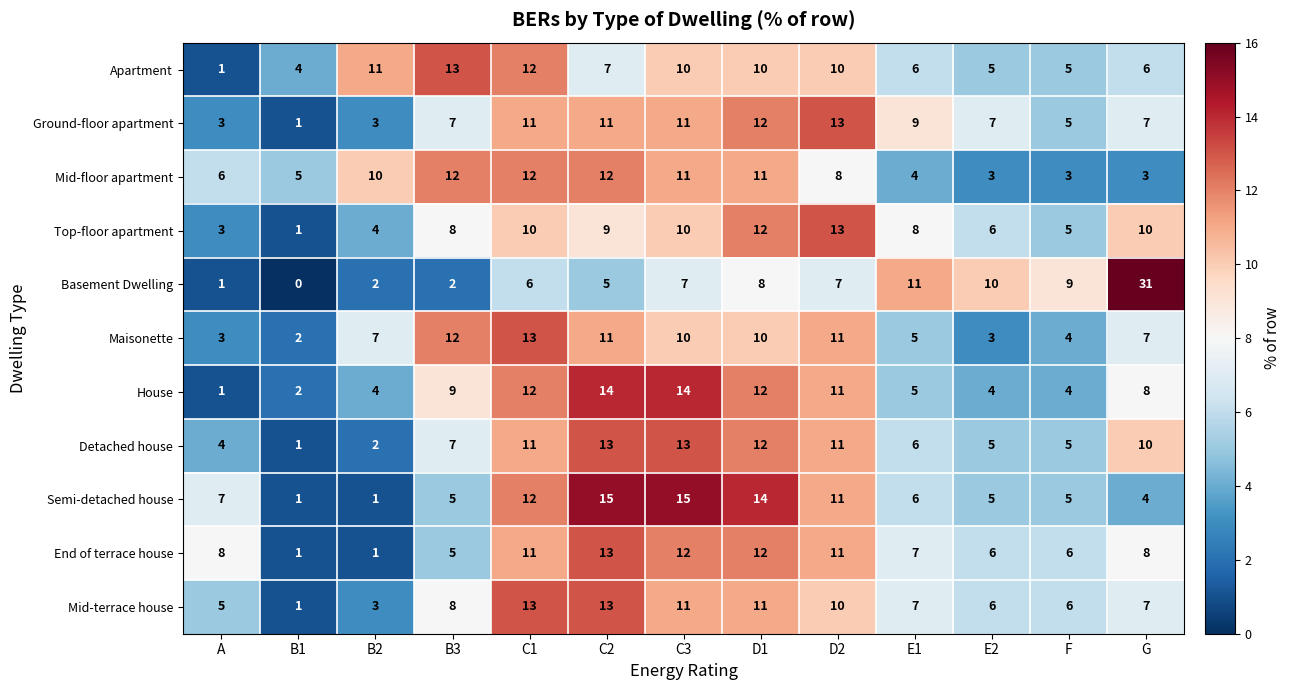

Count the number of categories in the chart.

13